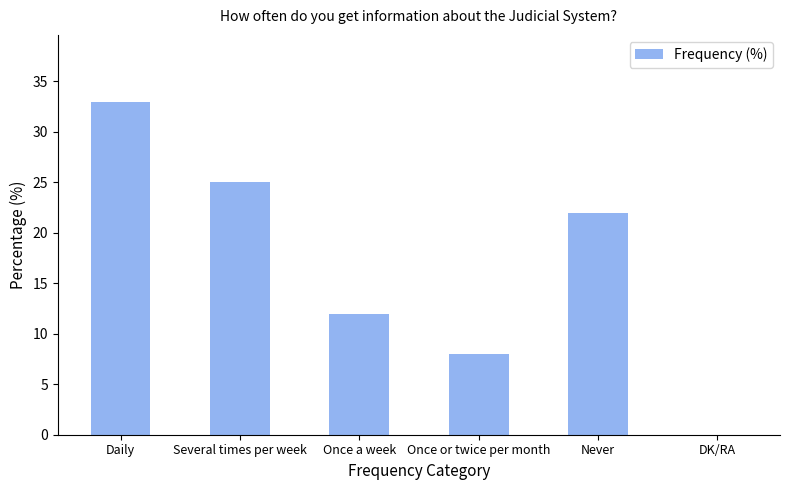

Which label corresponds to the largest value in the chart?

Daily